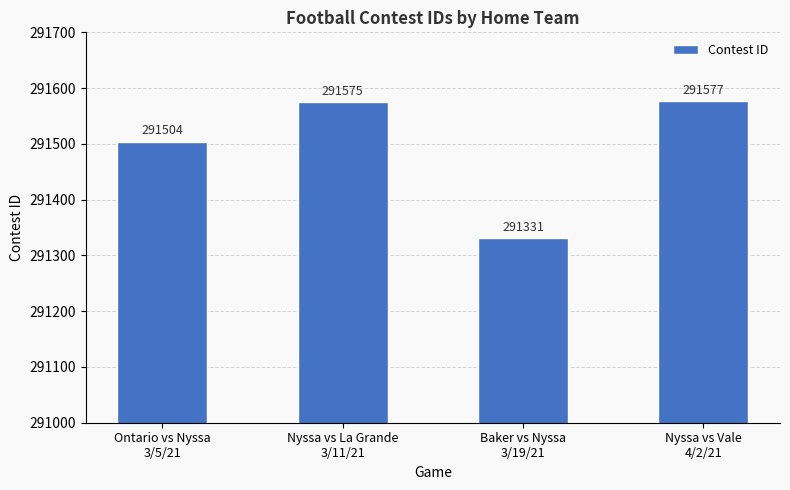

How many data points does each series have?

4